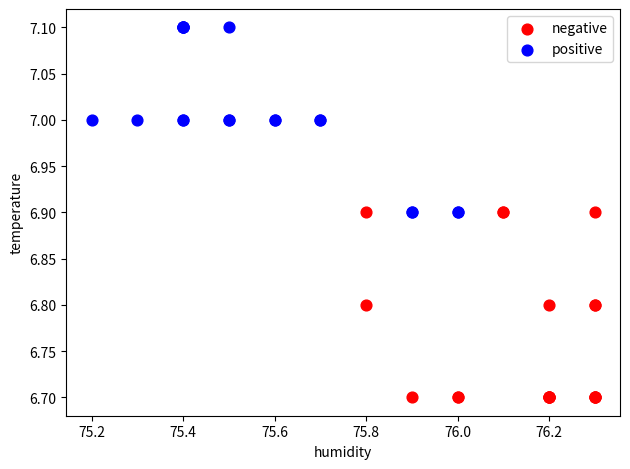

What are all the series names shown in the legend?

negative, positive